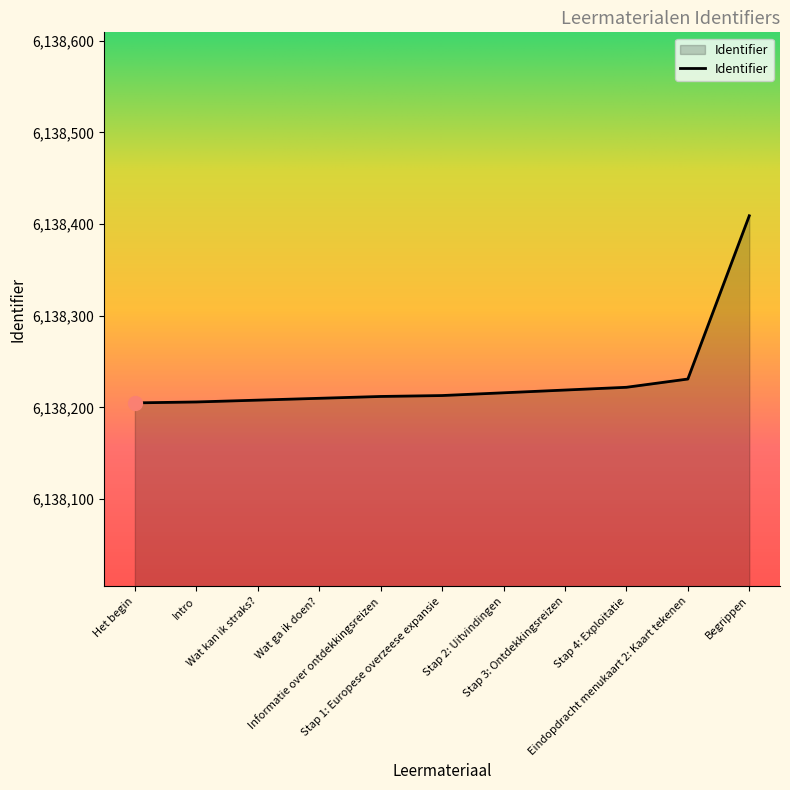

Which label corresponds to the largest value in the chart?

Begrippen